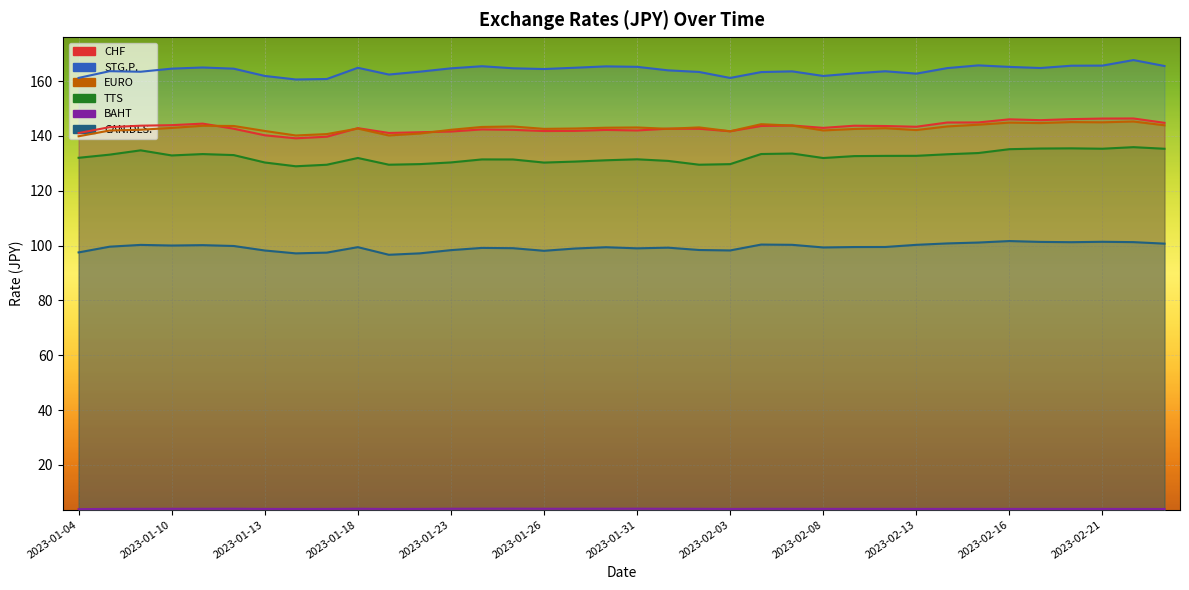

Reading left to right, transcribe all the data shown in this chart.

CHF: 141.0	143.2	143.7	143.9	144.5	142.6	140.2	139.1	139.7	142.8	141.1	141.3	141.6	142.4	142.2	141.8	141.8	142.2	142.0	142.6	142.6	141.7	143.6	143.8	142.9	143.7	143.6	143.3	144.9	144.9	146.0	145.7	146.1	146.3	146.3	144.8
STG.P.: 161.1	163.6	163.4	164.5	164.9	164.5	161.9	160.6	160.7	164.8	162.4	163.4	164.6	165.4	164.7	164.4	164.8	165.3	165.2	163.9	163.3	161.1	163.3	163.5	161.8	162.8	163.6	162.7	164.7	165.7	165.2	164.8	165.6	165.6	167.7	165.5
EURO: 139.9	141.9	142.2	142.9	143.7	143.6	141.8	140.2	140.7	142.7	140.2	140.9	142.2	143.3	143.4	142.6	142.7	143.0	143.1	142.6	143.1	141.7	144.3	143.8	142.0	142.5	142.8	142.1	143.4	144.1	144.8	144.7	145.0	144.9	145.2	143.9
TTS: 132.0	133.2	134.7	132.9	133.4	133.0	130.3	128.9	129.5	131.9	129.5	129.7	130.3	131.4	131.4	130.3	130.6	131.1	131.5	130.9	129.5	129.7	133.4	133.6	131.9	132.6	132.7	132.7	133.3	133.8	135.2	135.4	135.5	135.3	135.9	135.3
BAHT: 3.9	4.0	4.0	4.0	4.0	4.0	4.0	4.0	4.0	4.0	4.0	4.0	4.0	4.1	4.1	4.0	4.0	4.0	4.1	4.0	4.0	4.0	4.0	4.0	4.0	4.0	4.0	4.0	4.0	4.0	4.0	4.0	4.0	4.0	4.0	4.0
CAN.DLS.: 97.5	99.6	100.2	100.0	100.2	99.8	98.2	97.2	97.4	99.4	96.7	97.2	98.3	99.2	99.0	98.1	98.9	99.4	99.0	99.2	98.4	98.2	100.4	100.3	99.3	99.5	99.5	100.3	100.8	101.1	101.7	101.3	101.2	101.4	101.3	100.7